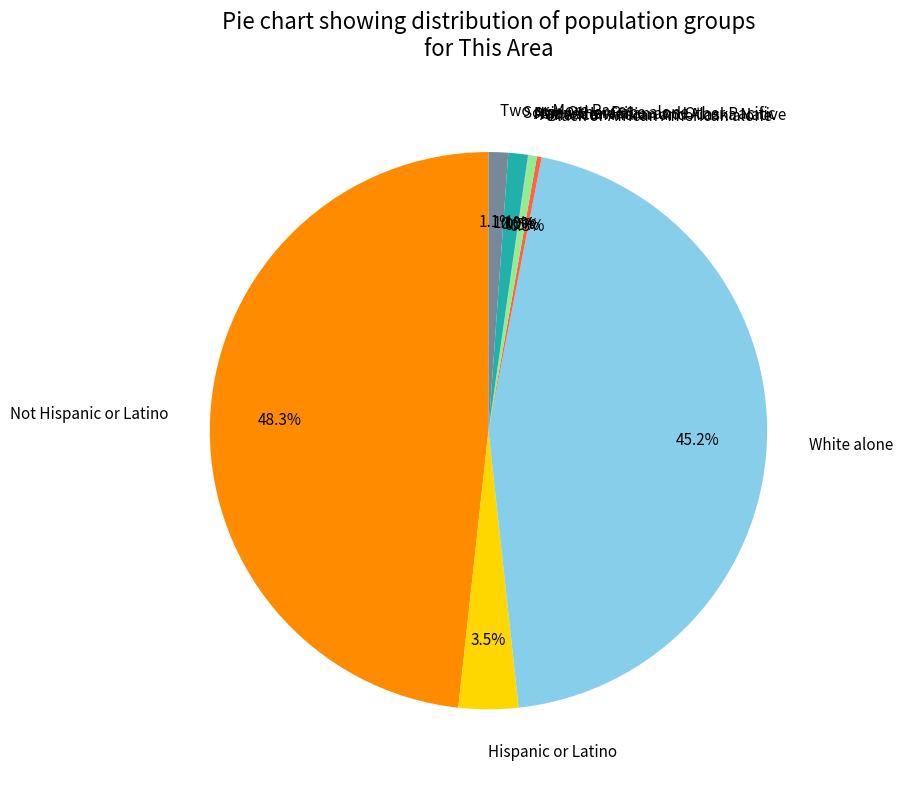

Is it true that Black or African American alone is 1% of the pie?

False